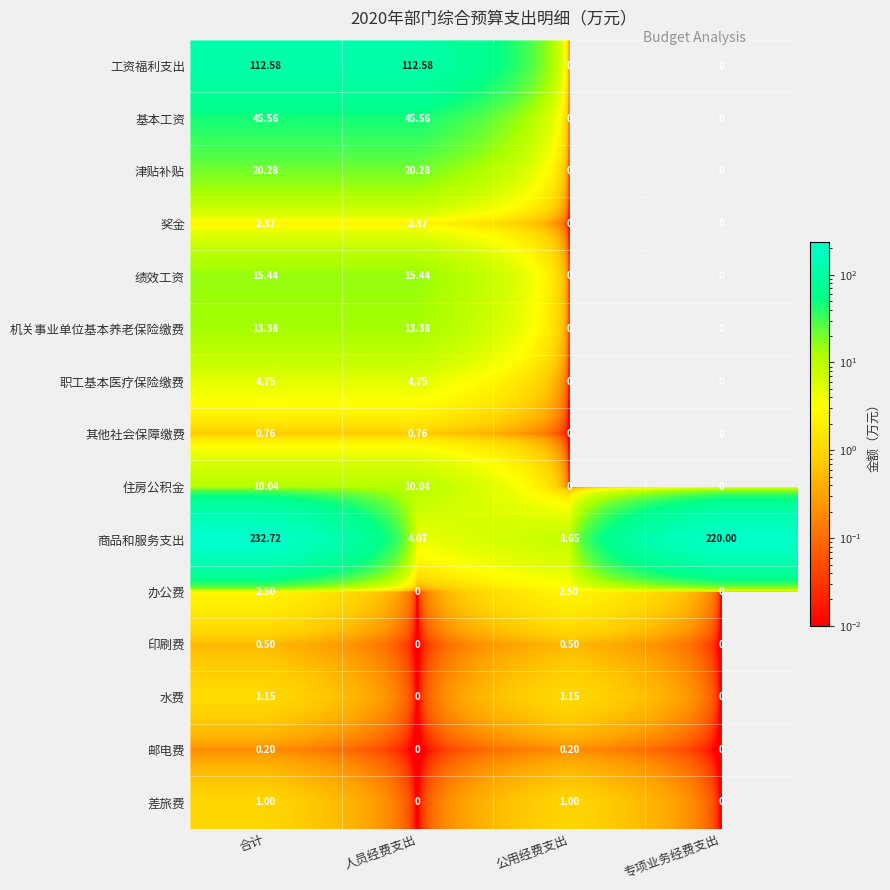

What is the difference between the highest and lowest values at 合计?

232.5